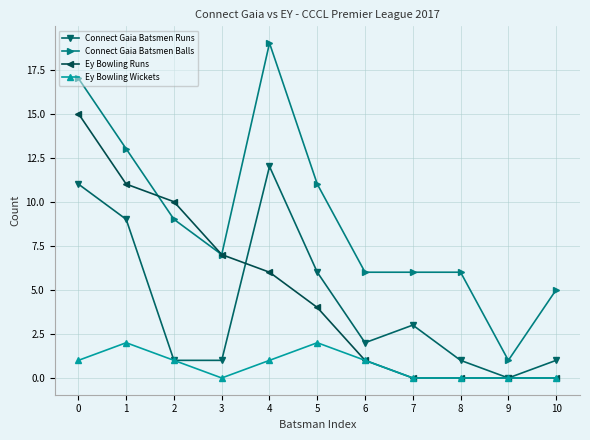

The value of Ey Bowling Runs at 10 is 5. True or false?

False